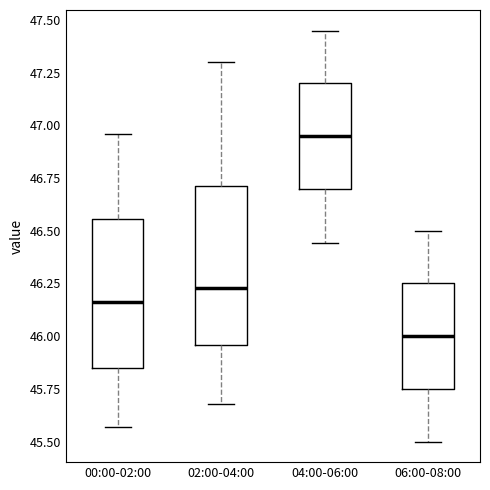

Reading left to right, transcribe this box plot: for each box, give where its median line is, the range the box spans, and where its two whiskers end, as read against the y-axis. The values are not printed on the chart, so give them approximately, as read against the axis.

00:00-02:00: median 46.15, box 45.85 to 46.55, whiskers 45.55 to 46.95
02:00-04:00: median 46.25, box 45.95 to 46.70, whiskers 45.70 to 47.30
04:00-06:00: median 46.95, box 46.70 to 47.20, whiskers 46.45 to 47.45
06:00-08:00: median 46.00, box 45.75 to 46.25, whiskers 45.50 to 46.50